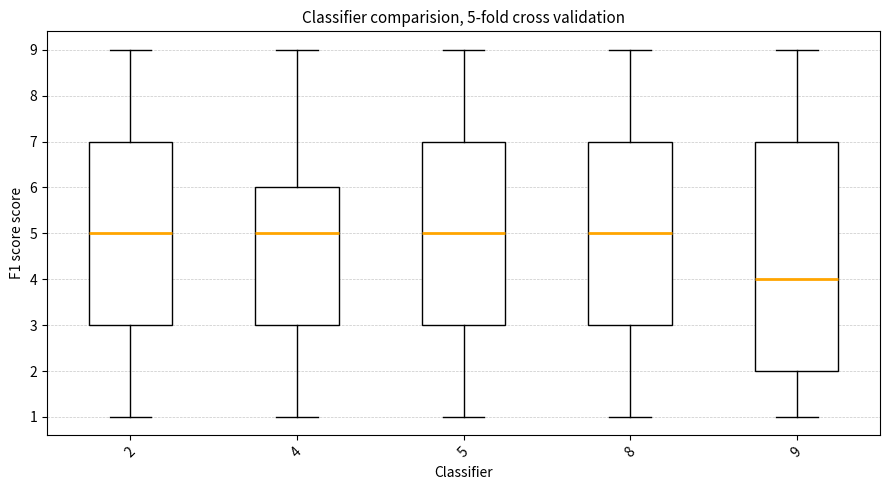

Comparing the boxes themselves (not the whiskers), which one is the tallest?

9